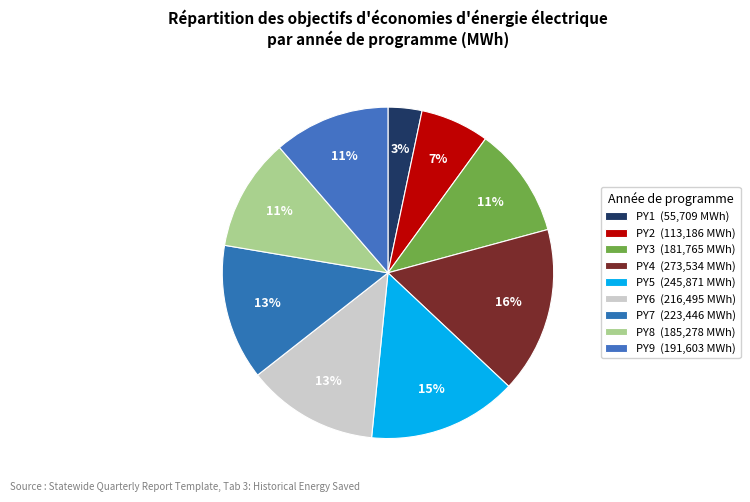

What is the change in value from PY6 to PY9?

-24892